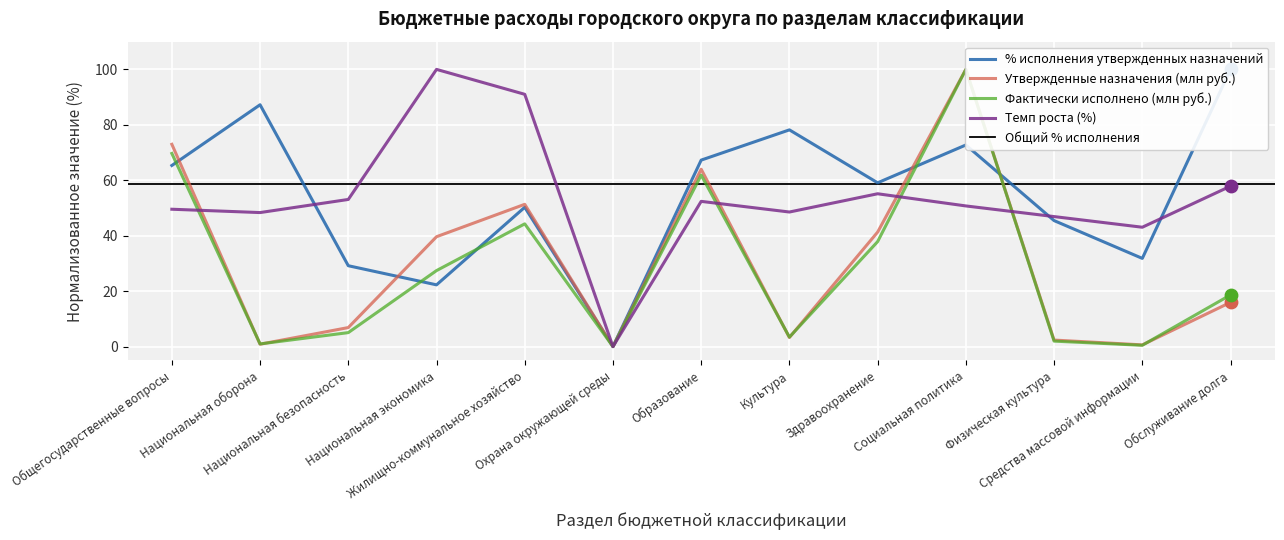

Which series contains the lowest Y value?

% исполнения утвержденных назначений